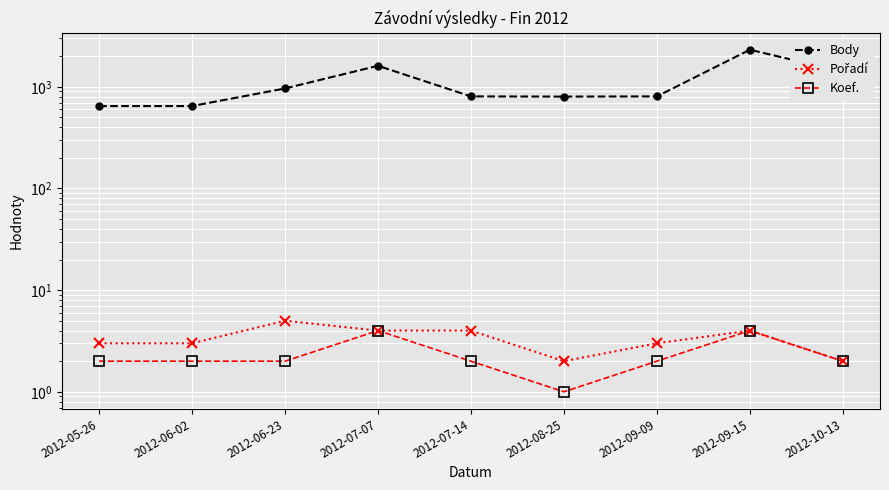

True or false: Pořadí has more than 2 points higher than both neighbors.

False